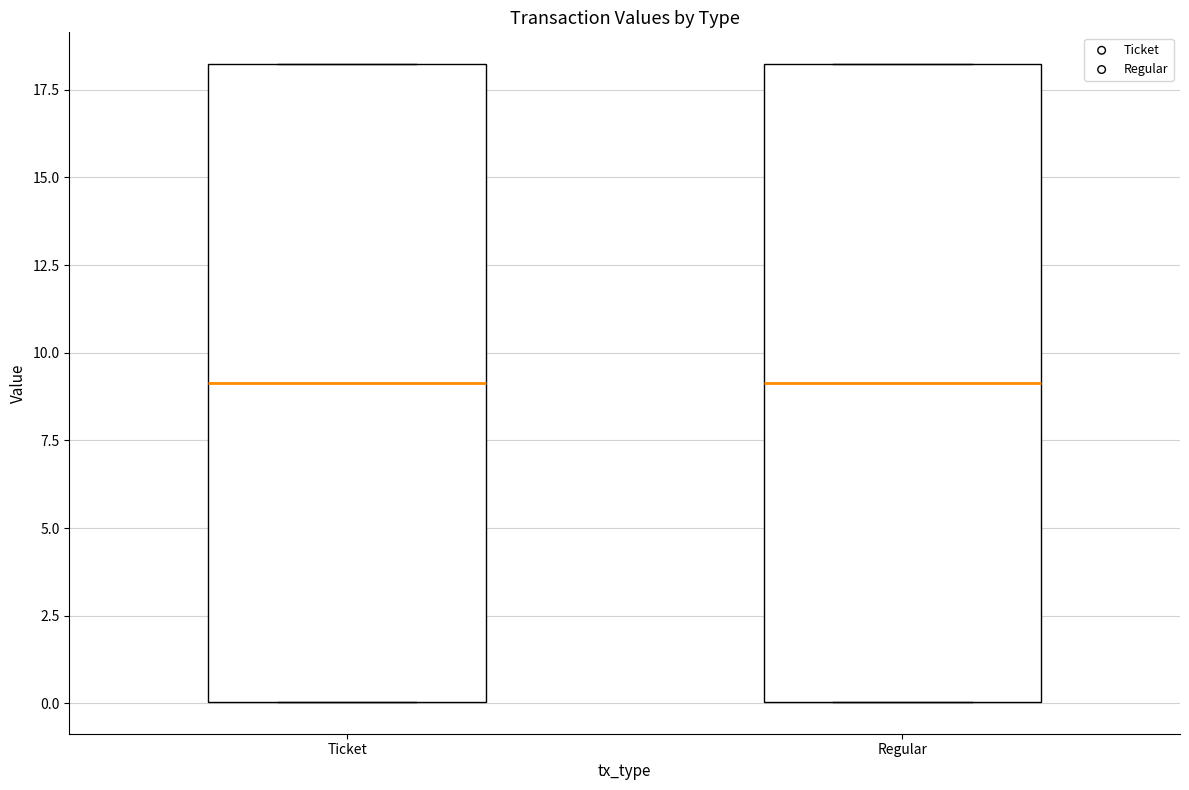

Reading left to right, transcribe this box plot: for each box, give where its median line is, the range the box spans, and where its two whiskers end, as read against the y-axis. The values are not printed on the chart, so give them approximately, as read against the axis.

Ticket: median 9, box 0 to 18, whiskers 0 to 18
Regular: median 9, box 0 to 18, whiskers 0 to 18